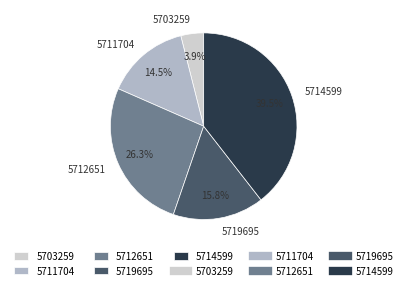

Is 5711704 the majority of the pie?

No